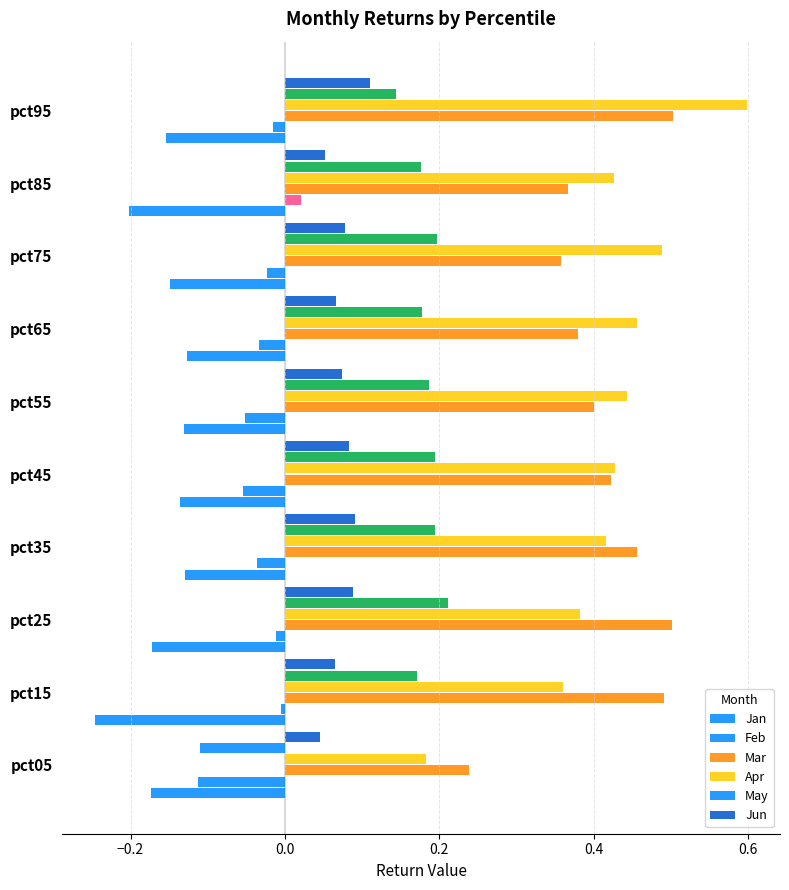

How many series are shown in this chart?

6